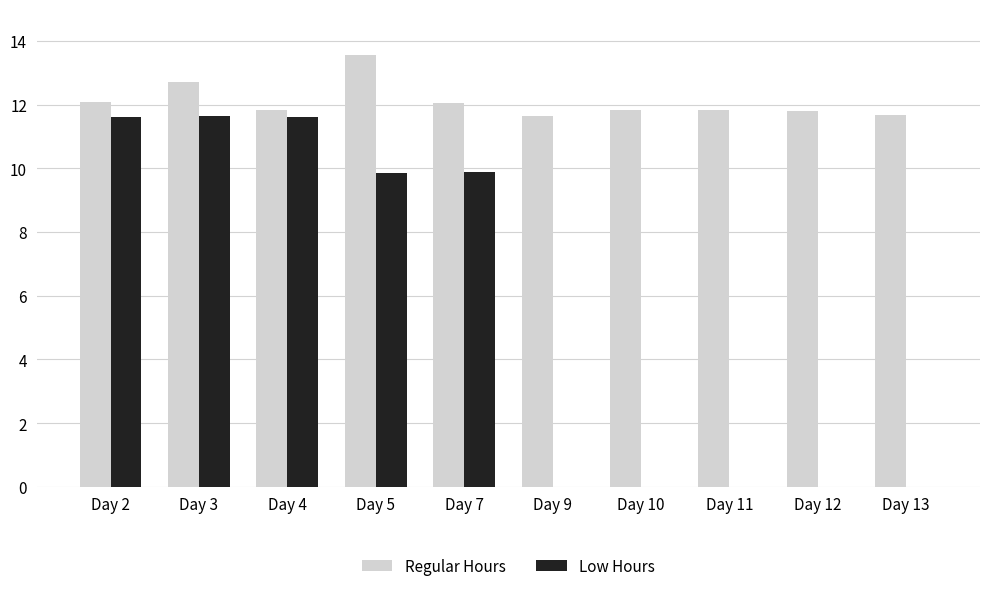

What are all the series names shown in the legend?

Regular Hours, Low Hours